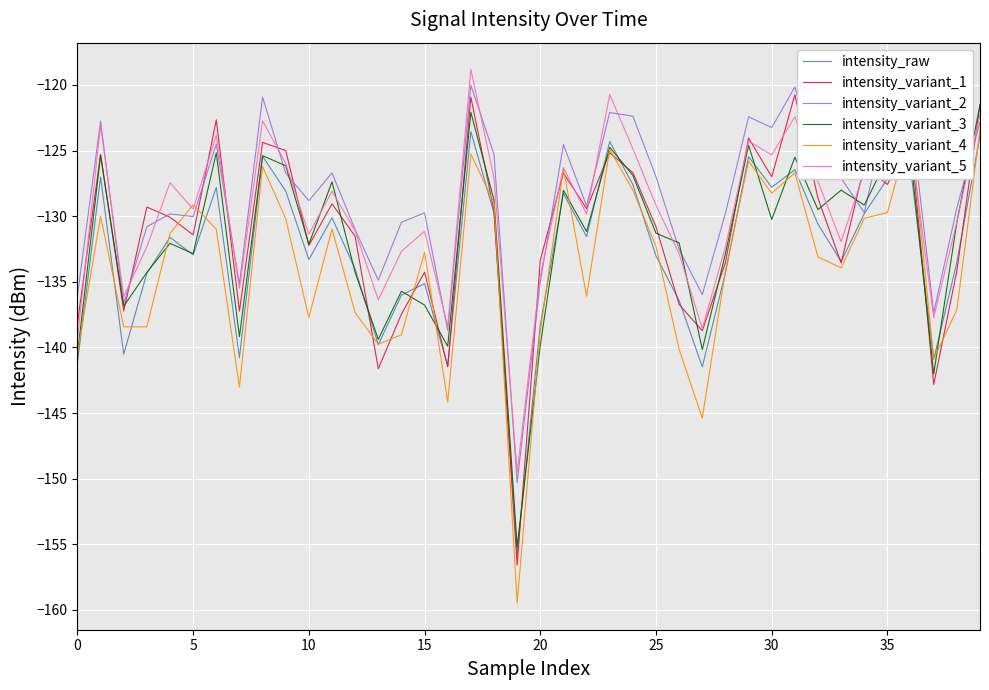

What is the maximum value shown in the chart?

-118.8